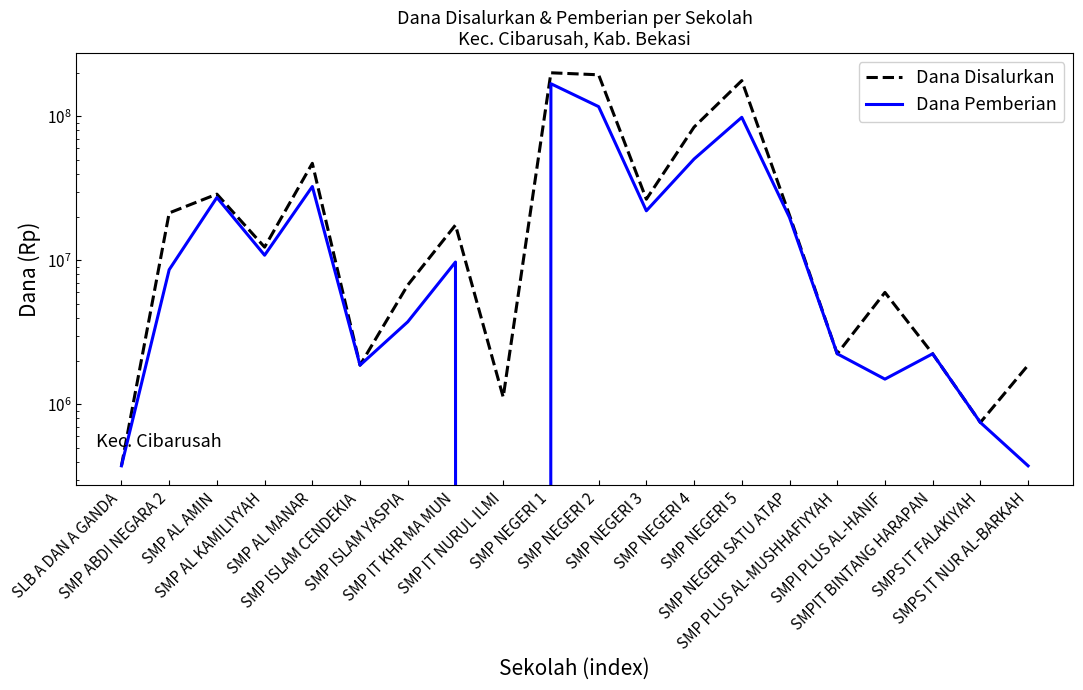

Rank the categories by Dana Pemberian value from highest to lowest.

SMP NEGERI 1, SMP NEGERI 2, SMP NEGERI 5, SMP NEGERI 4, SMP AL MANAR, SMP AL AMIN, SMP NEGERI 3, SMP NEGERI SATU ATAP, SMP AL KAMILIYYAH, SMP IT KHR MA MUN, SMP ABDI NEGARA 2, SMP ISLAM YASPIA, SMP PLUS AL-MUSHHAFIYYAH, SMPIT BINTANG HARAPAN, SMP ISLAM CENDEKIA, SMPI PLUS AL-HANIF, SMPS IT FALAKIYAH, SLB A DAN A GANDA, SMPS IT NUR AL-BARKAH, SMP IT NURUL ILMI